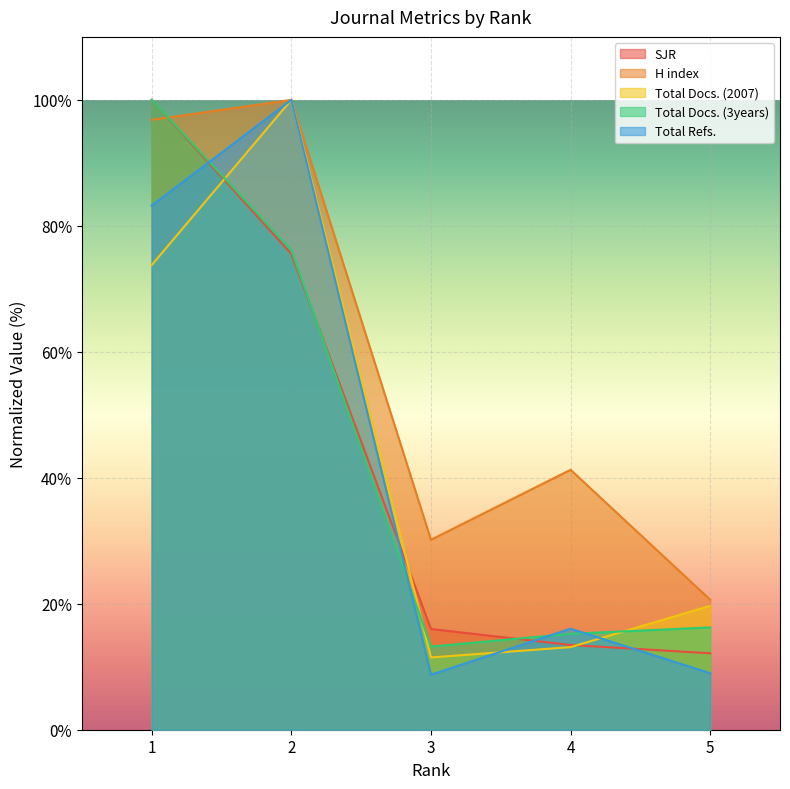

Rank the series by their maximum value, from lowest to highest.

SJR, H index, Total Docs. (2007), Total Docs. (3years), Total Refs.